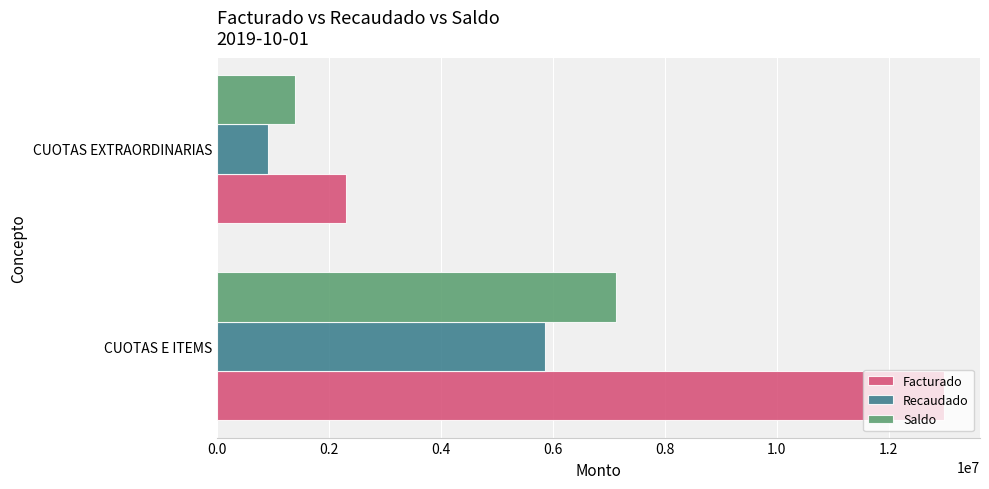

Which series has the largest total across all categories?

Facturado